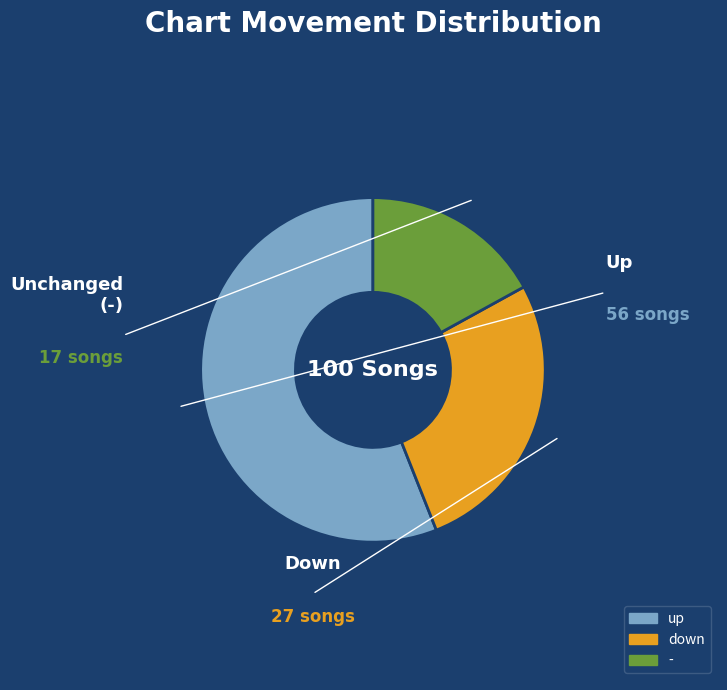

Rank the categories by value from highest to lowest.

up, down, -